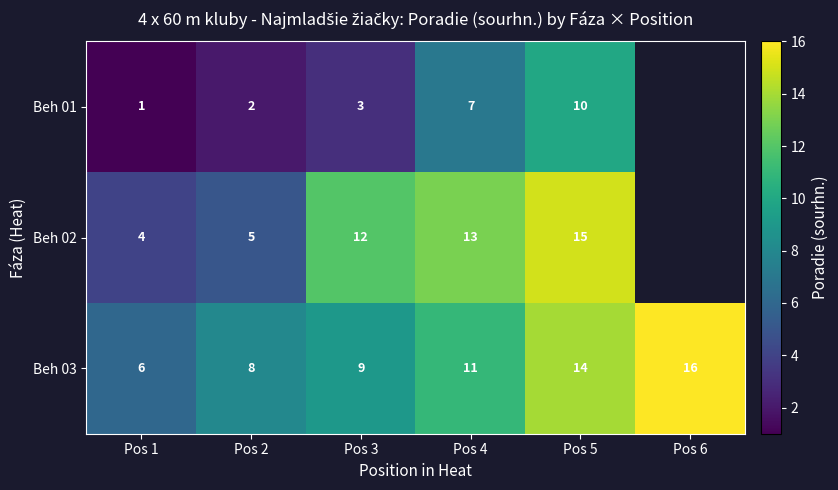

How many categories are shown in the chart?

6